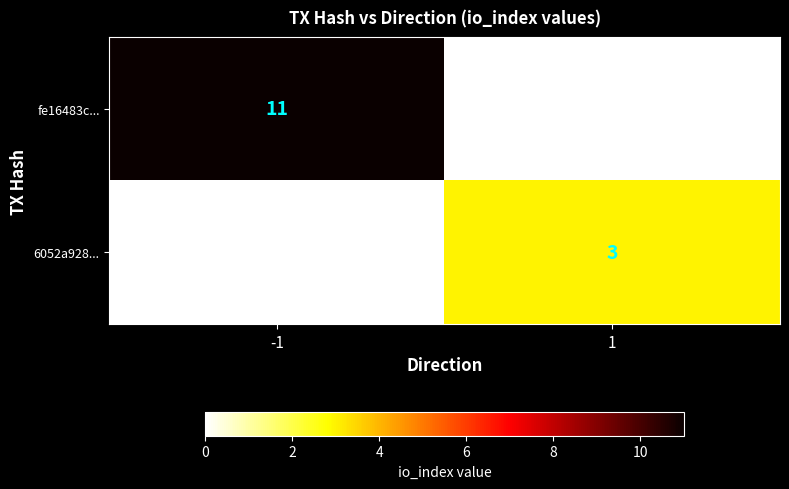

Which label corresponds to the largest value in the chart?

-1